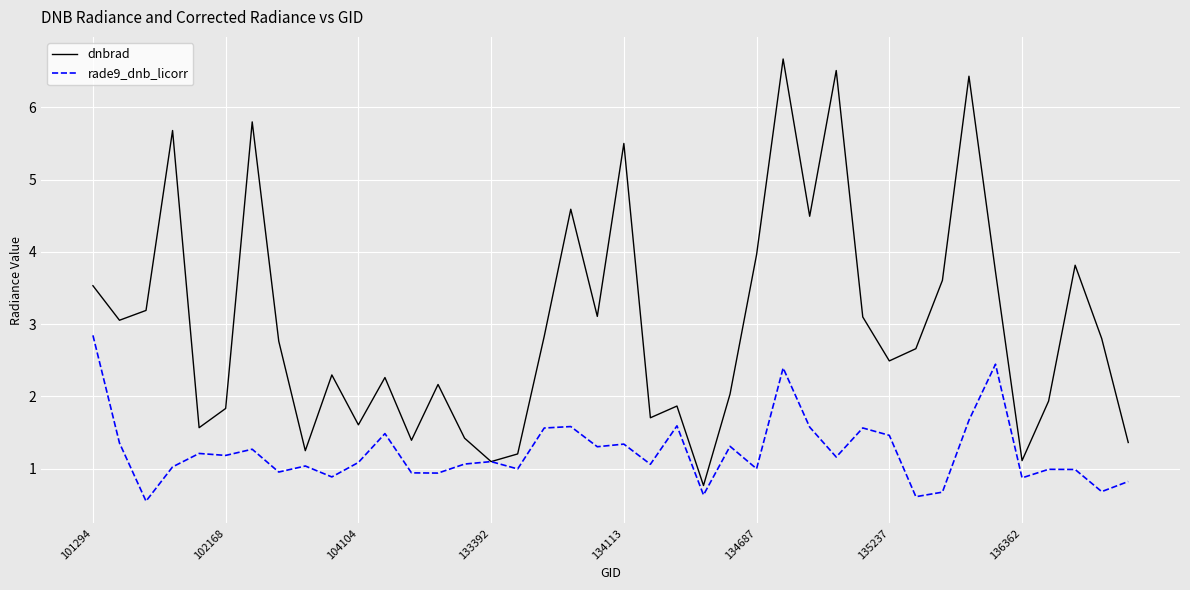

List the series in order of their peak value, highest first.

dnbrad, rade9_dnb_licorr